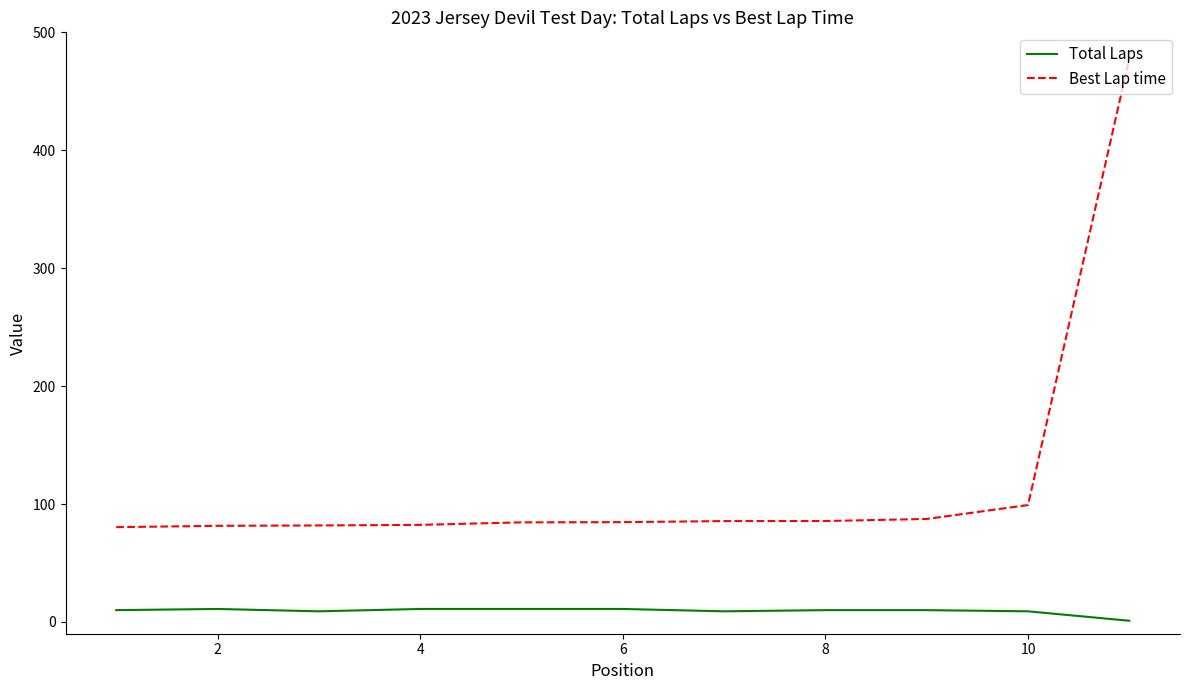

Rank the series by their average value, from lowest to highest.

Total Laps, Best Lap time